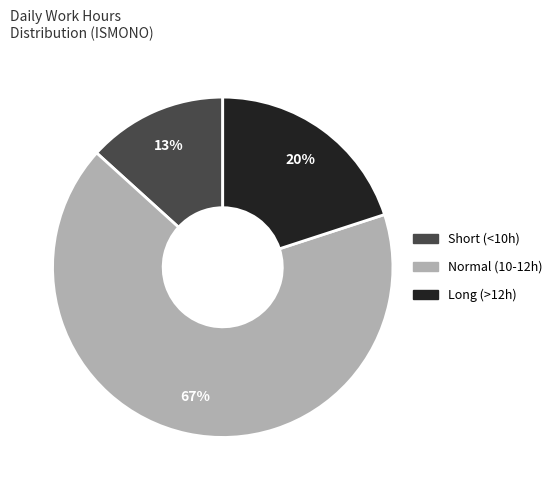

To the nearest percent, what is the average slice percentage?

33%